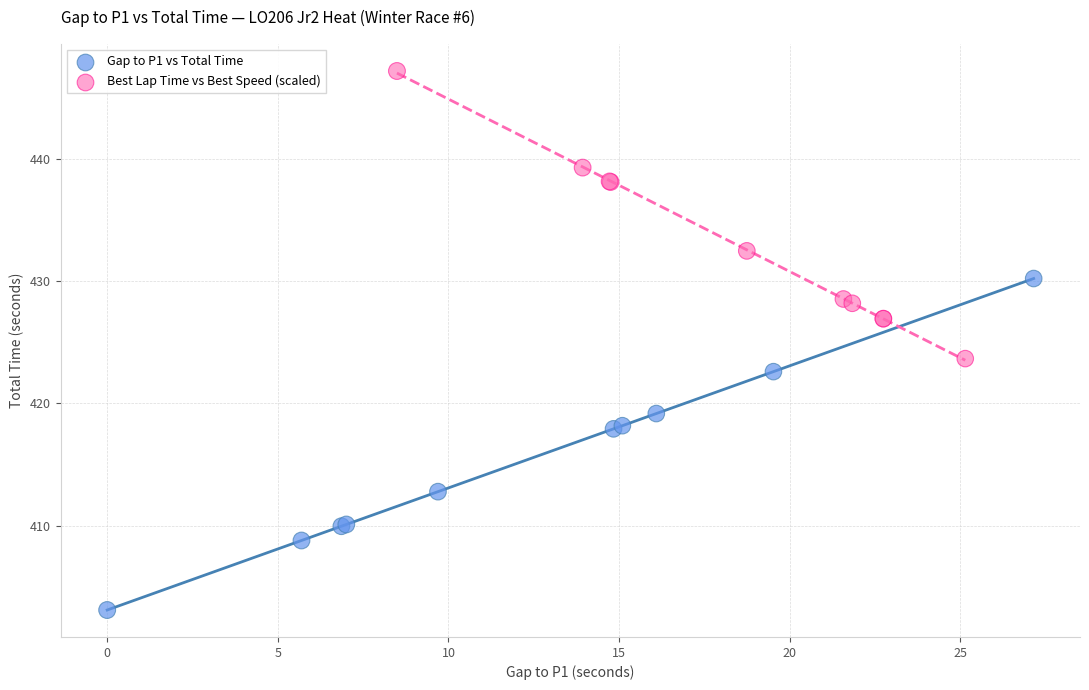

Which series contains the lowest Y value?

Gap to P1 vs Total Time